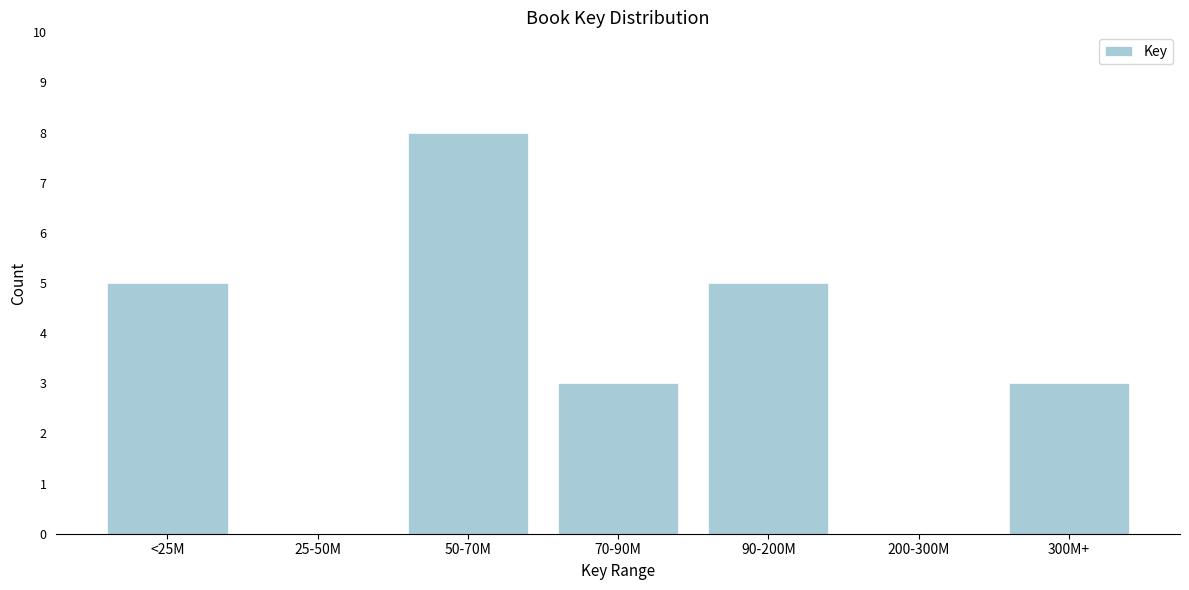

Reading left to right, extract all data points from this chart.

<25M=5	25-50M=0	50-70M=8	70-90M=3	90-200M=5	200-300M=0	300M+=3